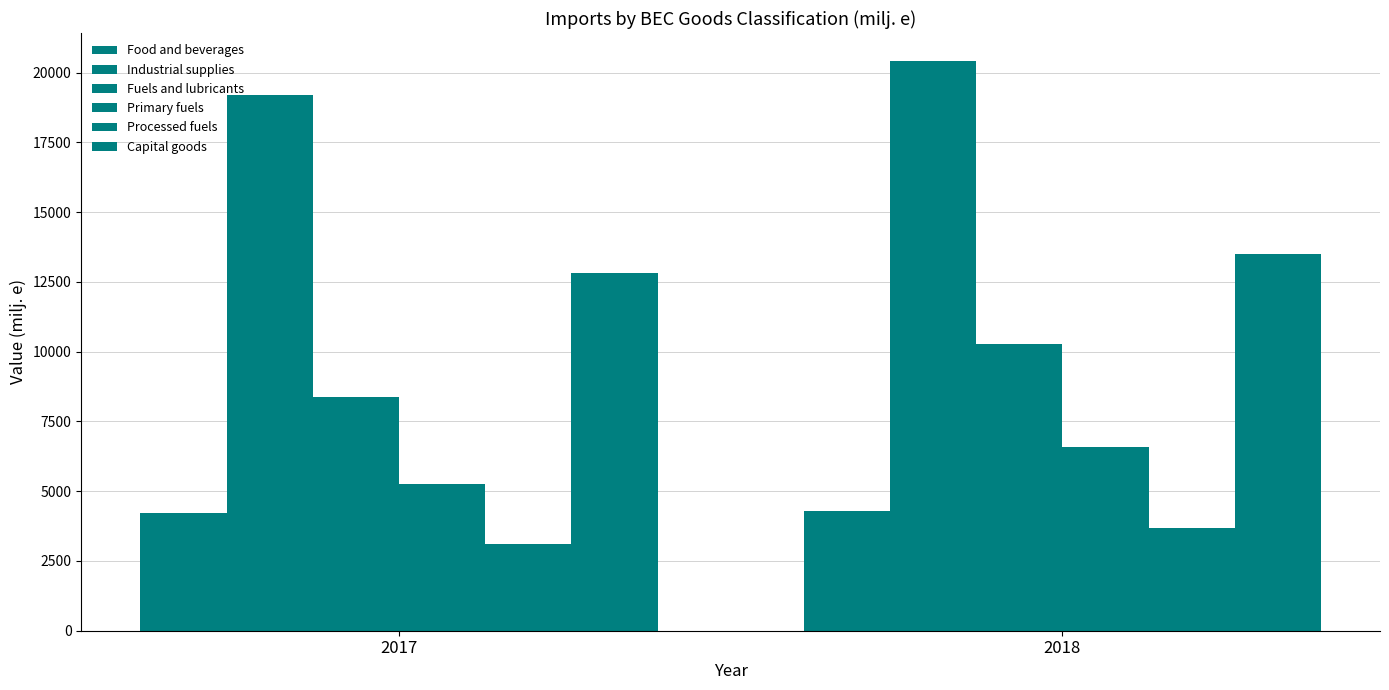

What is the sum of all Primary fuels values?

11852.8